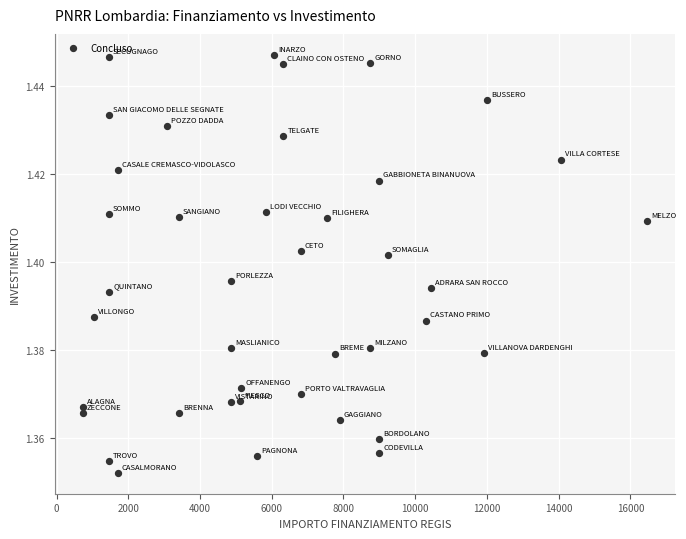

What is the range of X values (max minus min)?

15735.0